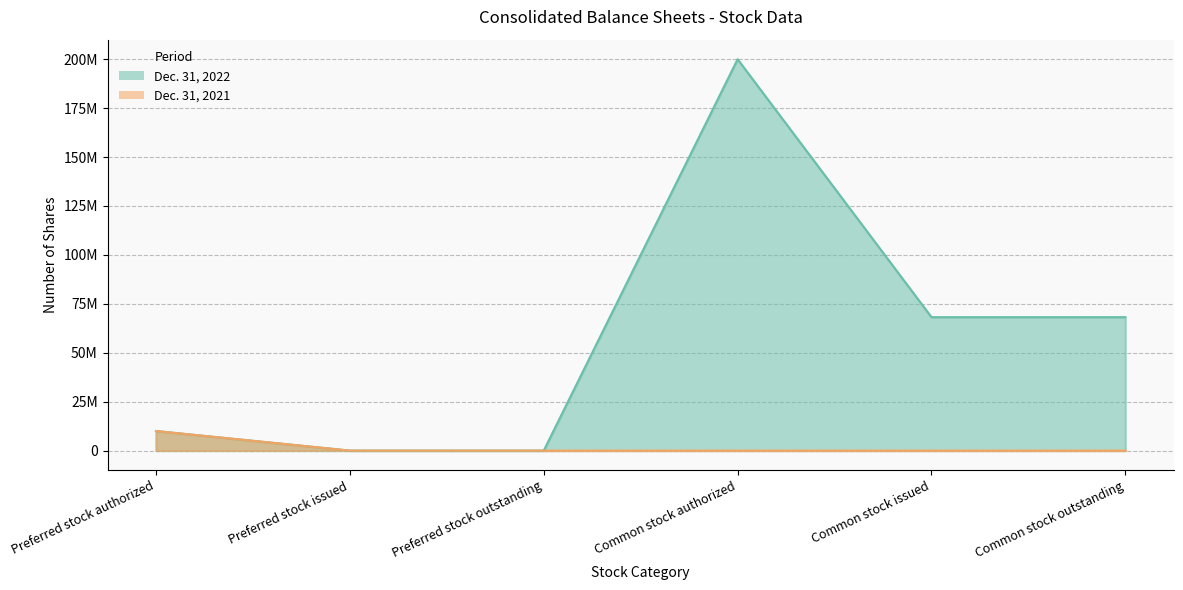

True or false: Dec. 31, 2021 has a value of 0 at Common stock issued.

True